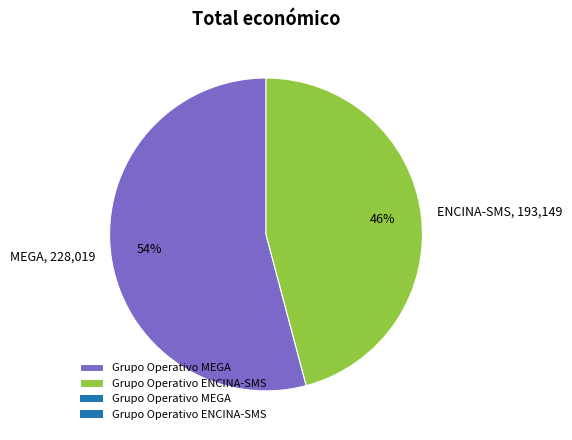

Does any single category account for the majority?

Yes